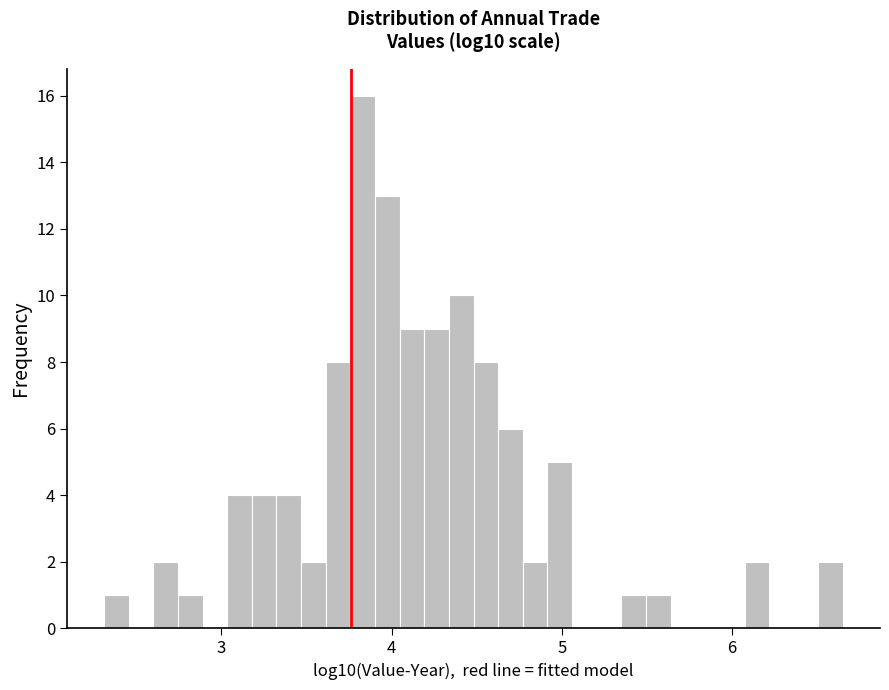

Read against the x-axis, roughly where is the centre of the tallest bar?

3.8